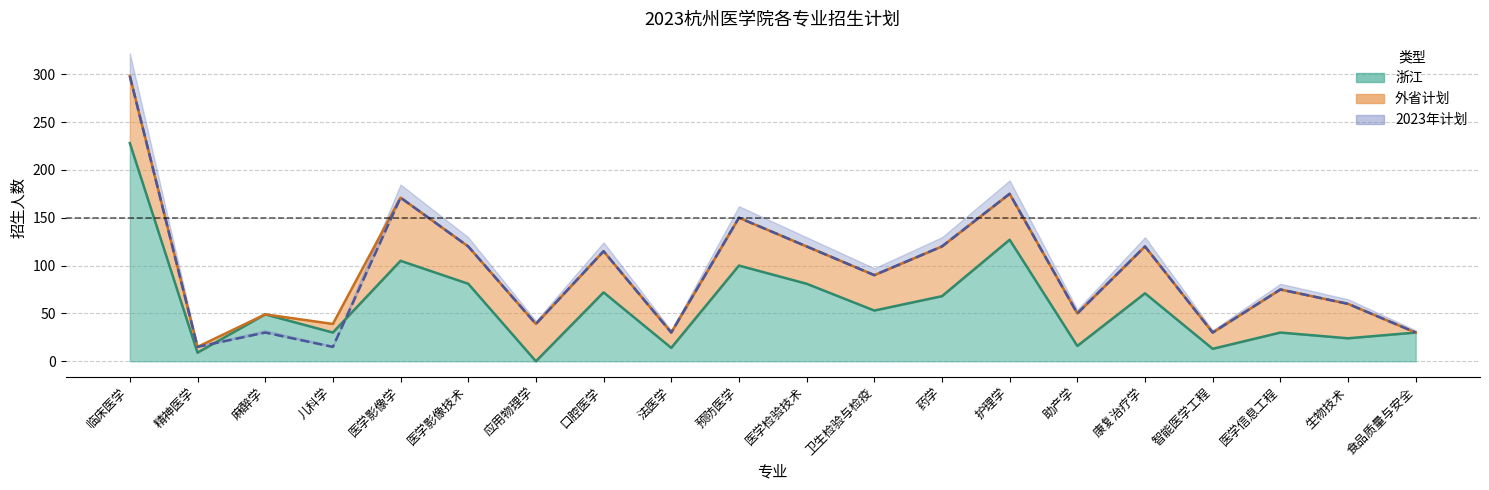

What is the greatest value displayed?

298